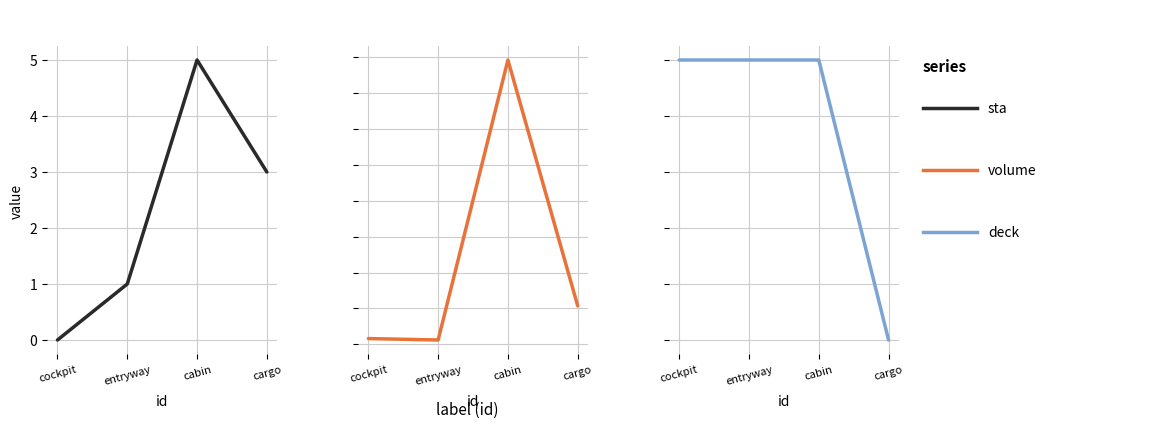

What is the average value of the deck series?

-0.2